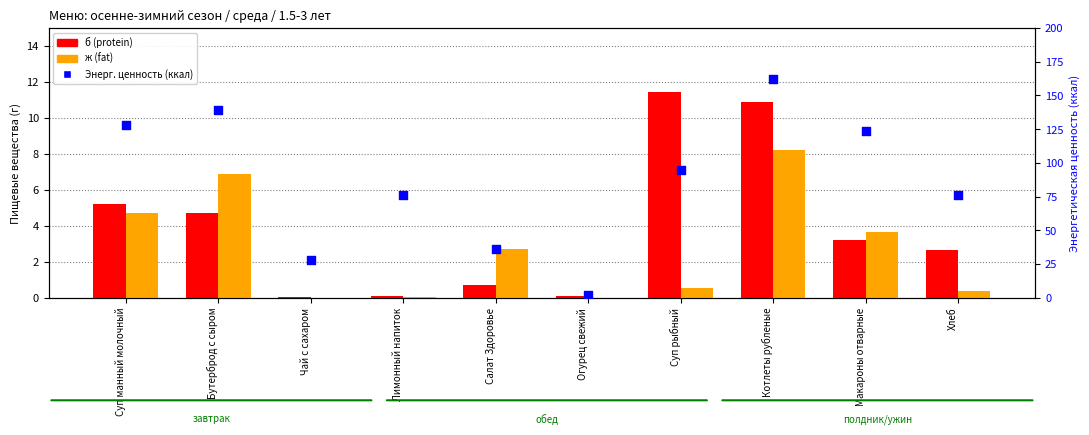

What are all the series names shown in the legend?

б (protein), ж (fat), Энерг. ценность (ккал)